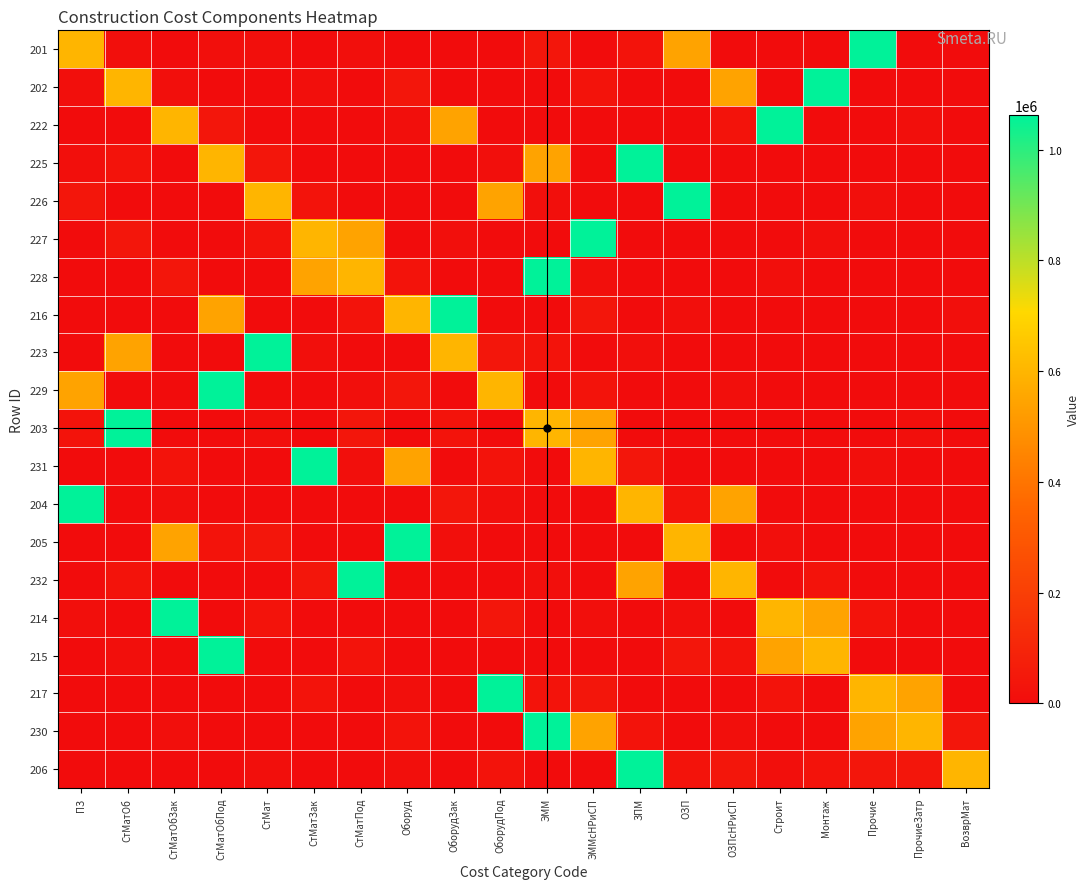

Between СтМатЗак and Монтаж, which series saw the biggest shift?

231